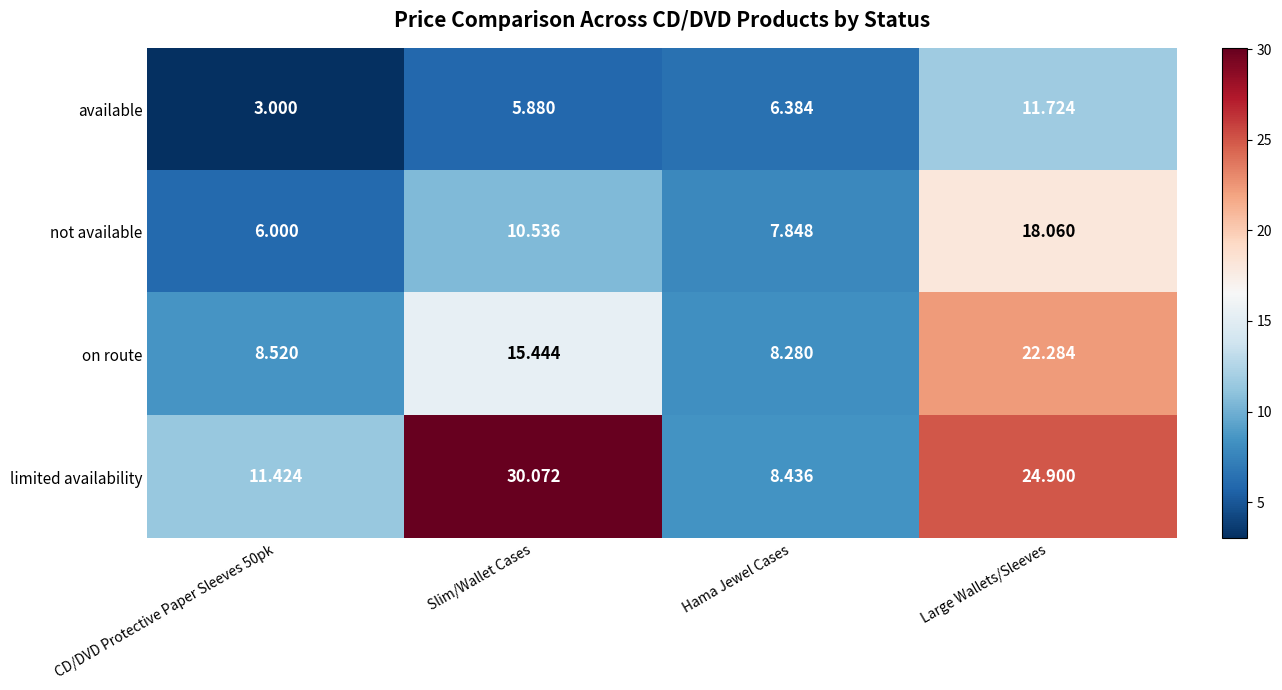

How many distinct data groups are displayed?

4